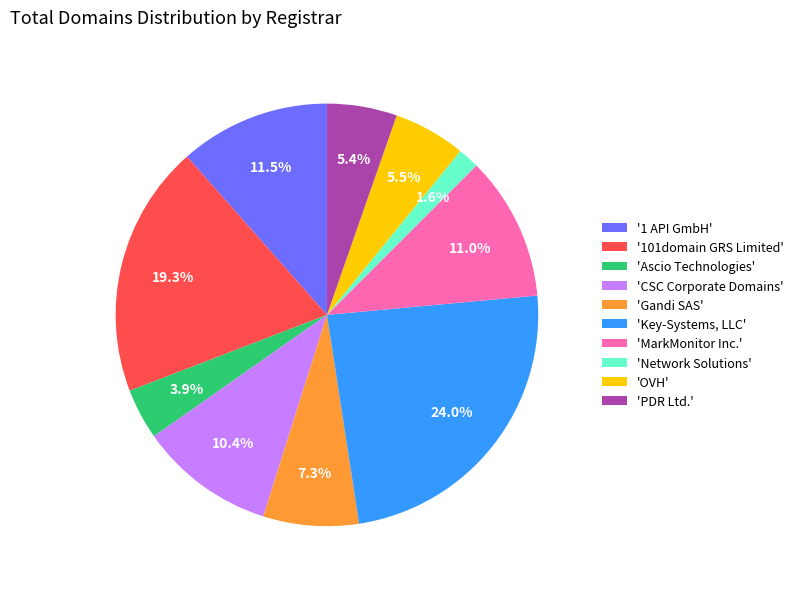

Approximately how many times larger is the value at 'CSC Corporate Domains' compared to '1 API GmbH'?

0.9